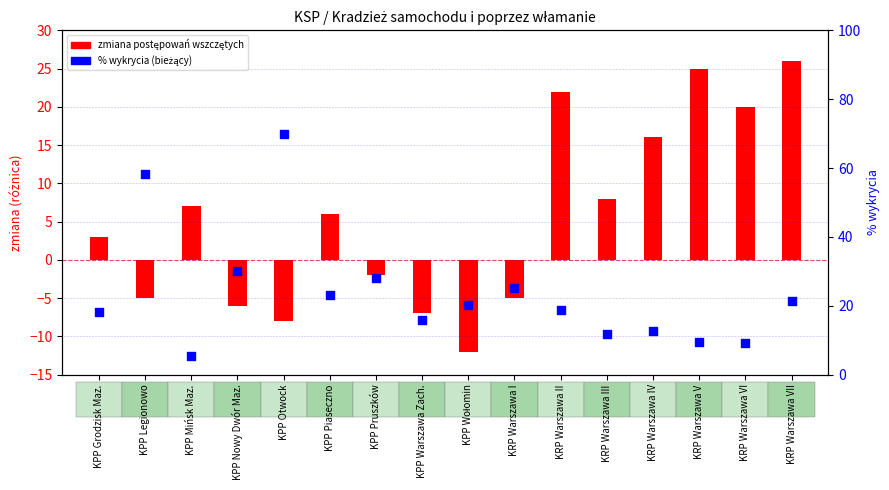

What is the total value across all series at KRP Warszawa III?

19.6